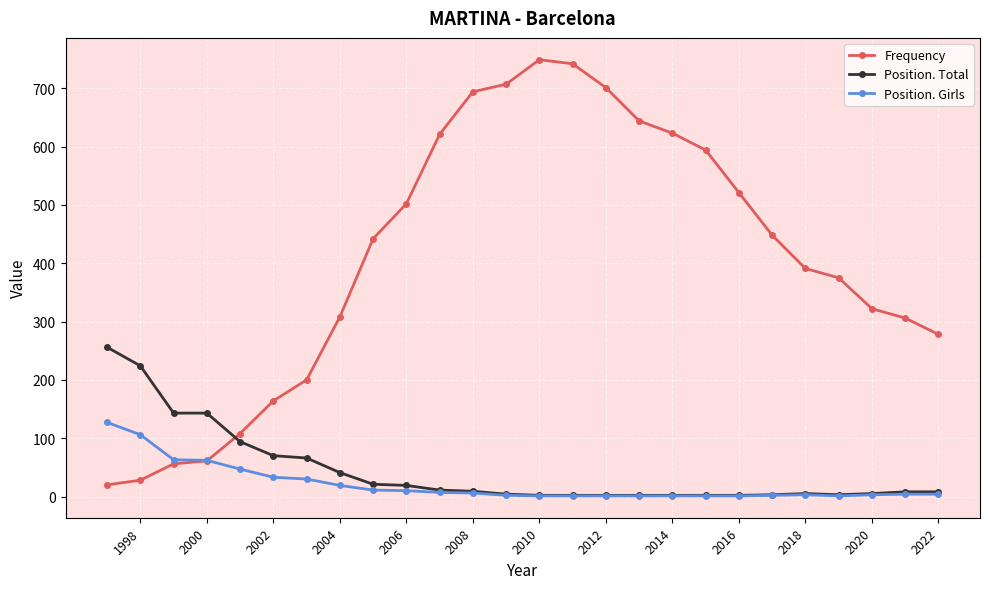

What are all the series names shown in the legend?

Frequency, Position. Total, Position. Girls